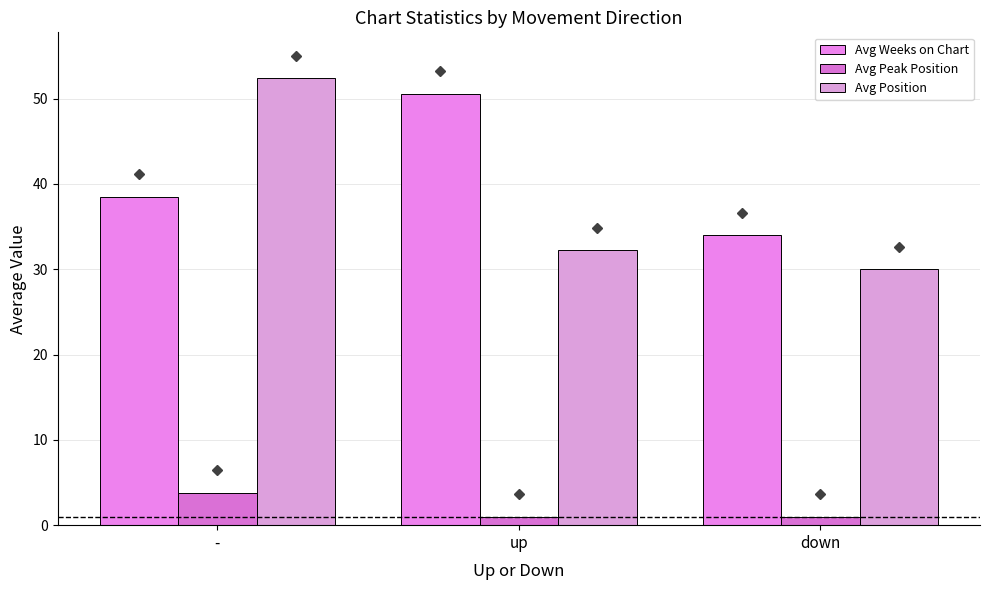

Between - and down, which is larger?

-